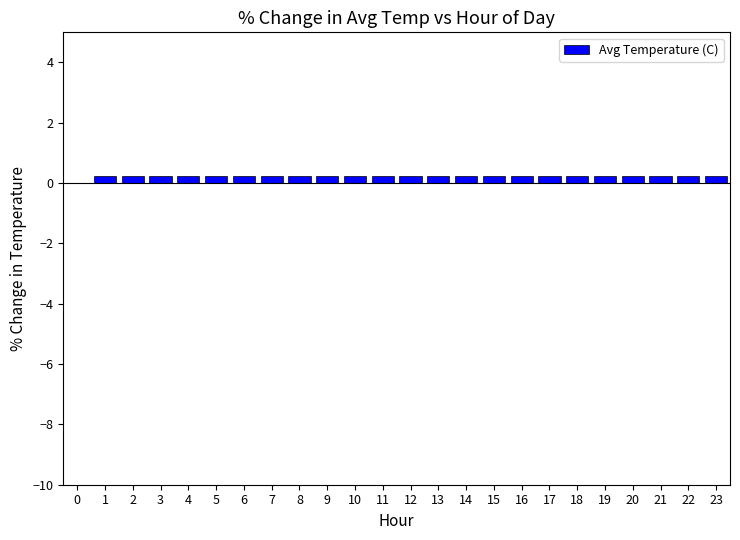

What is the sum of all values?

5.1